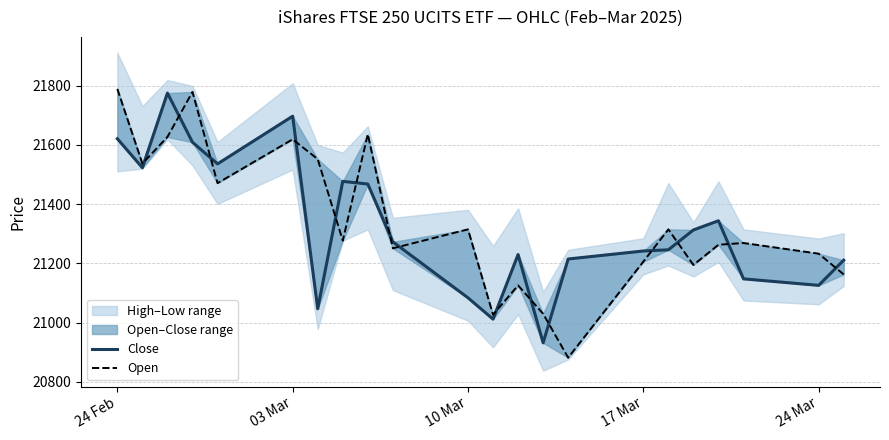

Which series has the largest total across all categories?

Open